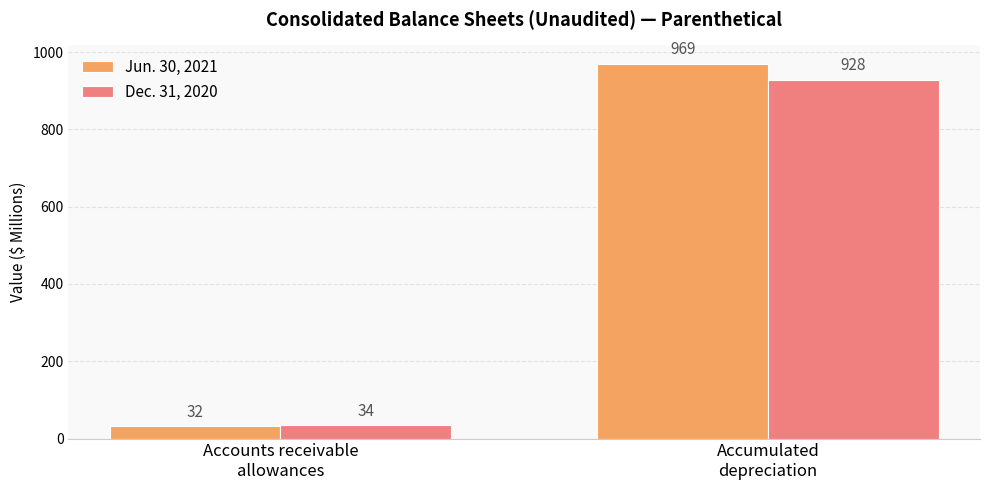

What is the minimum value for Dec. 31, 2020?

34